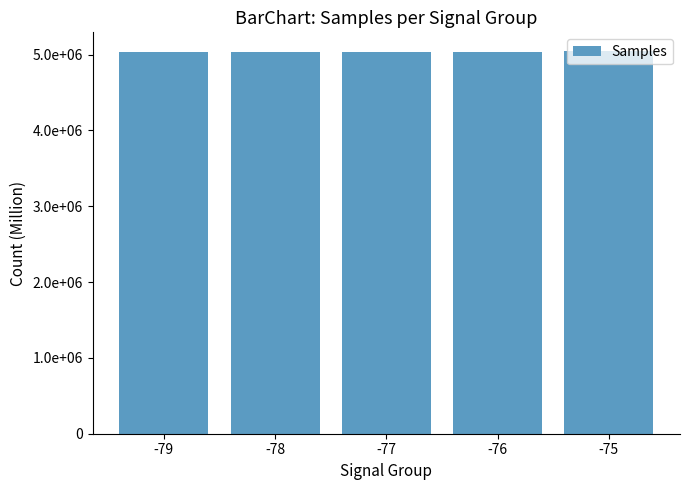

What is the difference between the maximum and minimum values?

3136.8